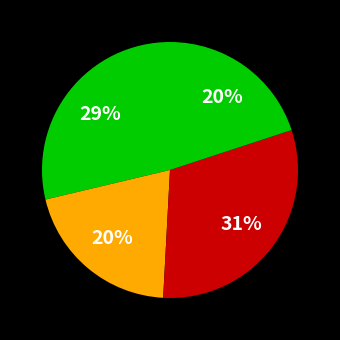

How many slices are in this pie chart?

4